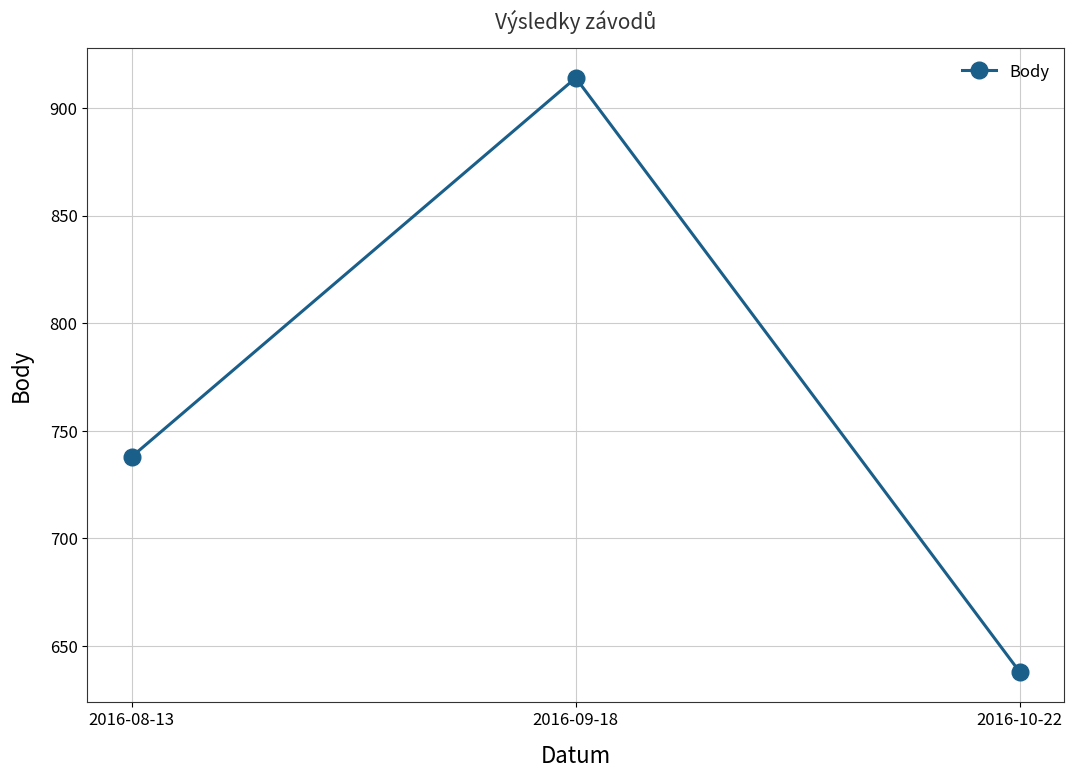

Where is the data nearest to the value 776?

2016-08-13